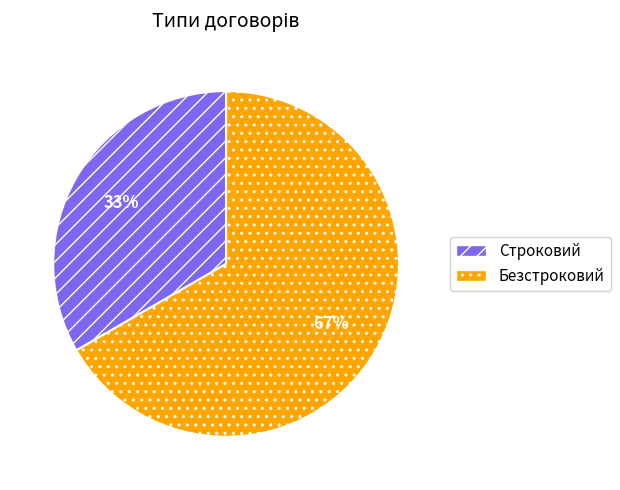

How many segments does this pie chart have?

2